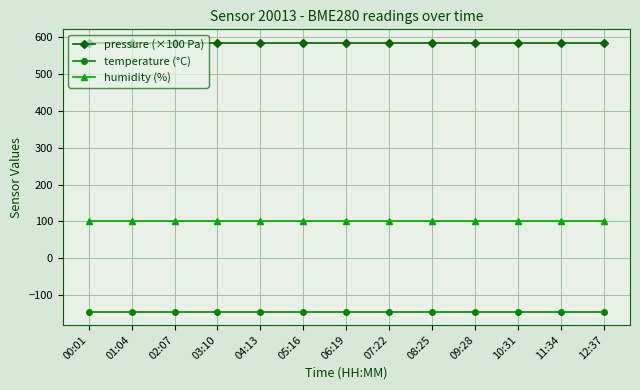

How many lines are shown in the chart?

3